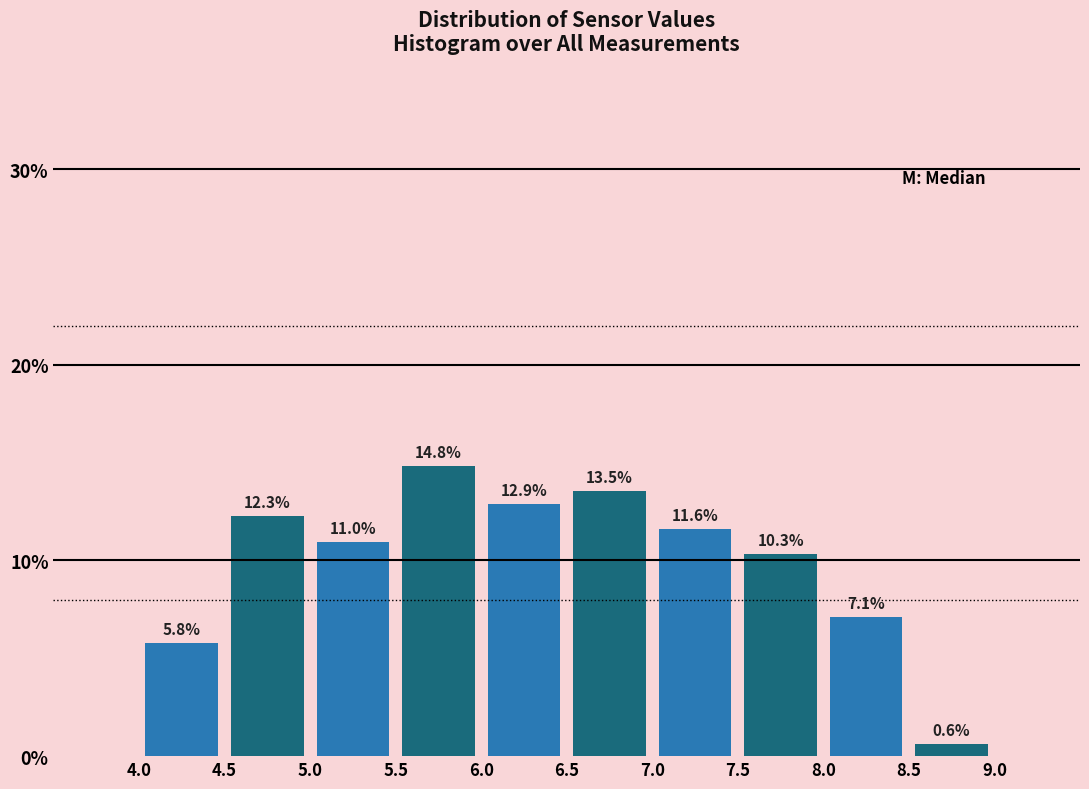

How tall is the bar that spans 7.0 to 7.5 on the x-axis?

11.6